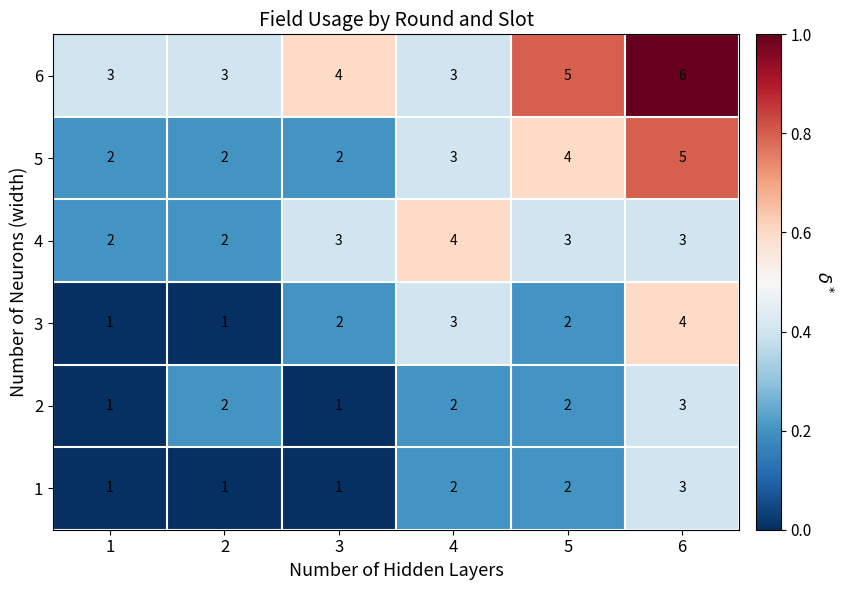

What is the greatest value displayed?

6